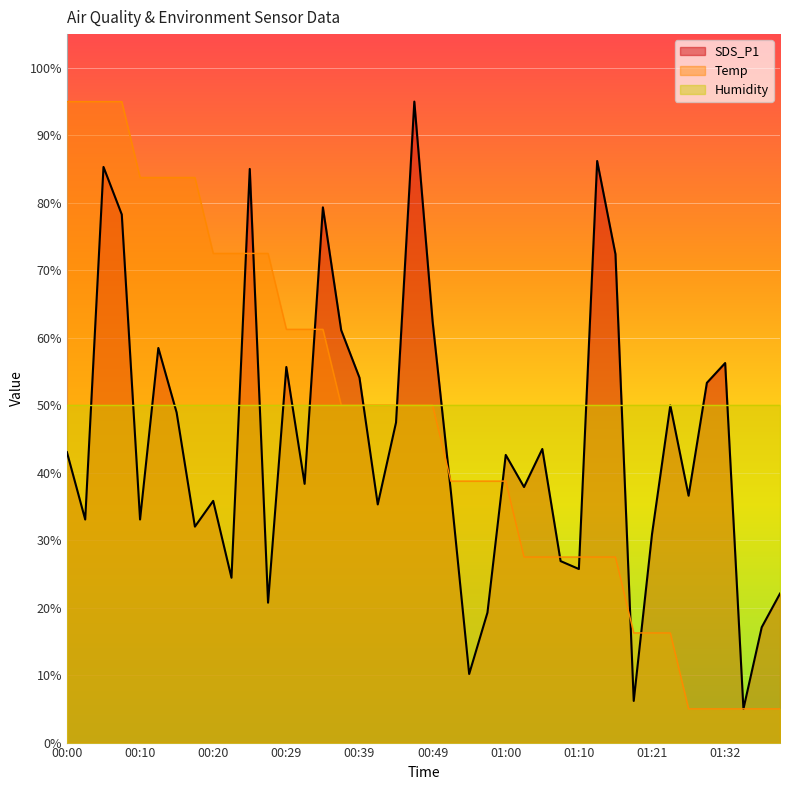

At 00:32, list the series in order from largest to smallest.

Temp, SDS_P1